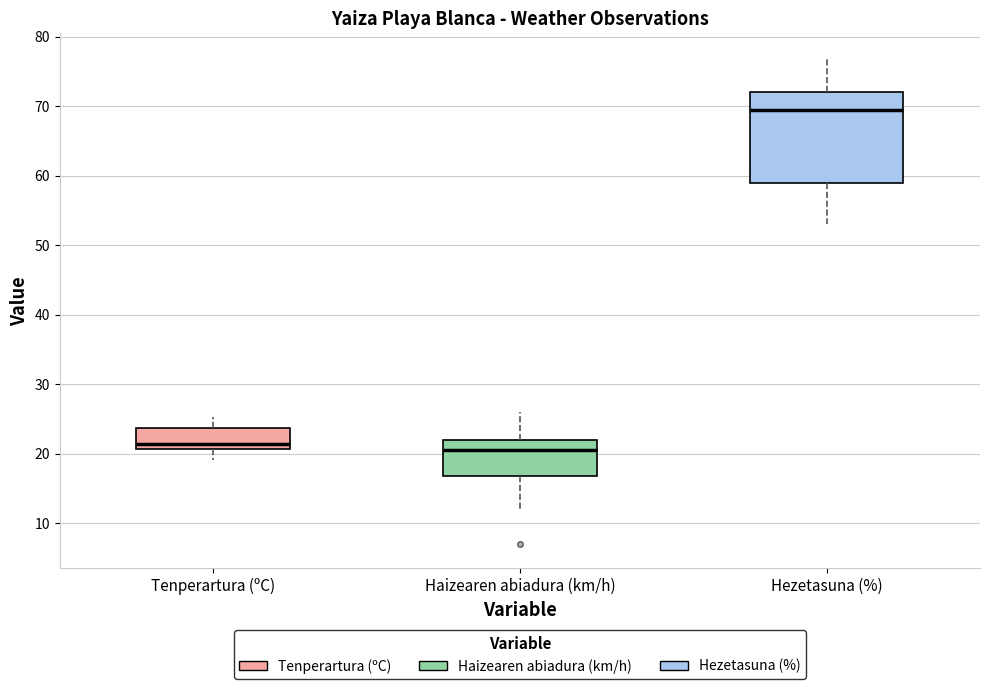

Reading left to right, read every box against the y-axis: the position of its median line, the range the box covers, and the ends of its whiskers. The values are not printed on the chart, so give them approximately, as read against the axis.

Tenperartura (ºC): median 21 (just above the box's lower edge), box 21 to 24, whiskers 19 to 25
Haizearen abiadura (km/h): median 21, box 17 to 22, whiskers 12 to 26
Hezetasuna (%): median 70, box 59 to 72, whiskers 53 to 77